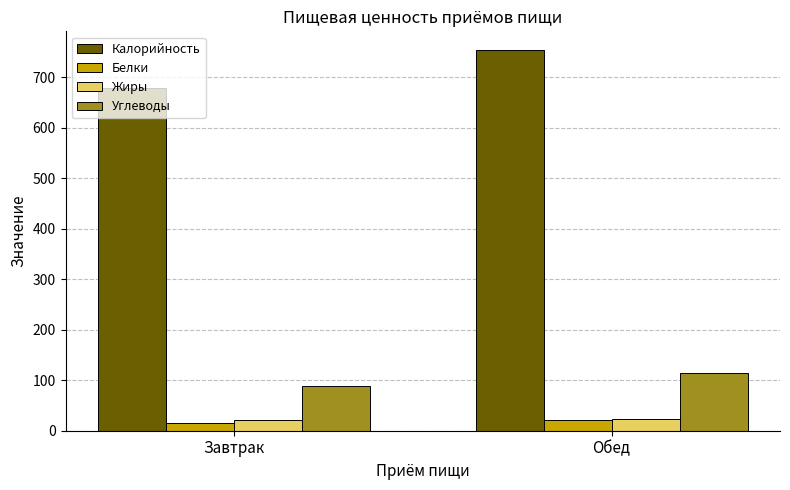

What is the maximum value shown in the chart?

753.2